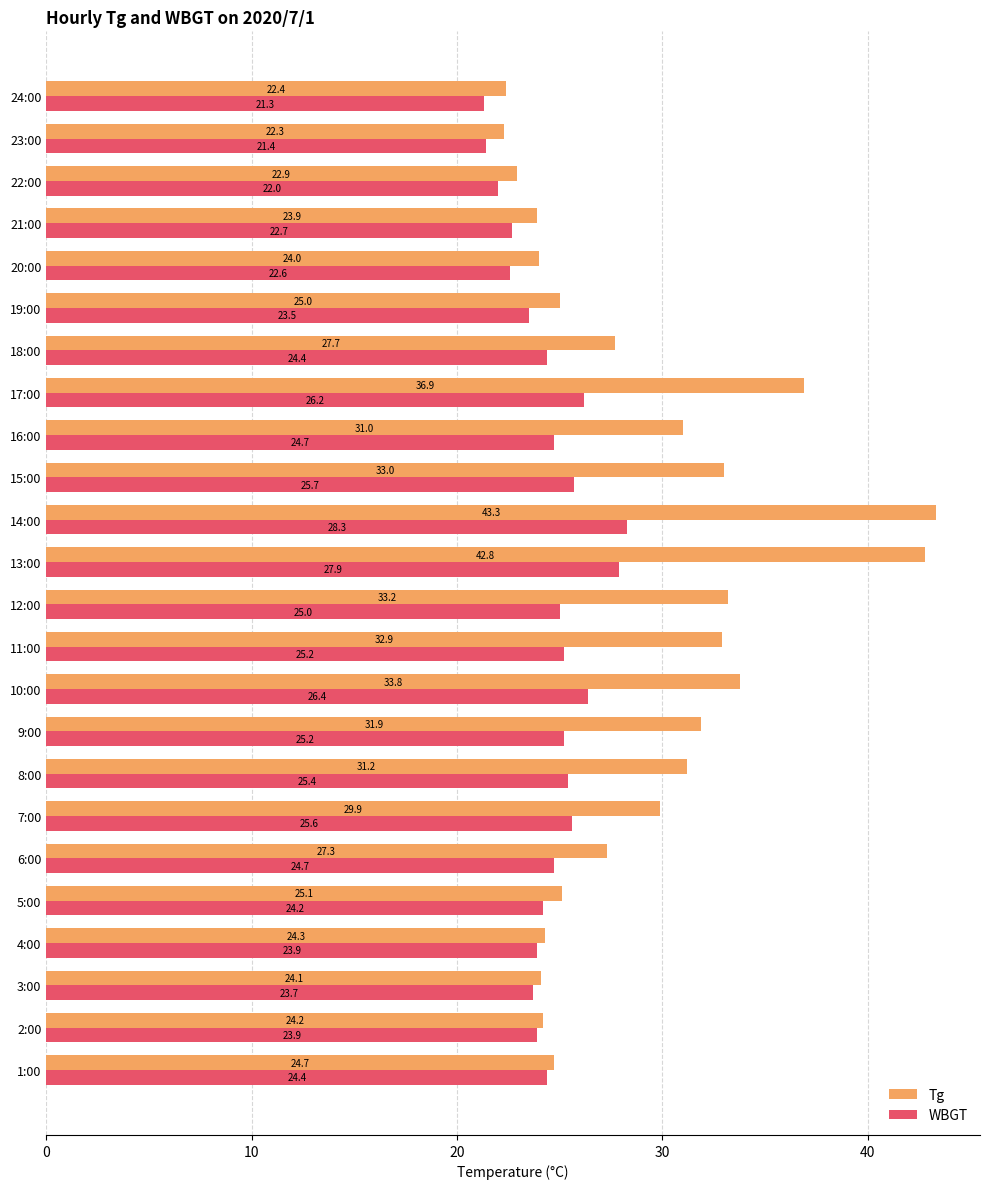

What value does the WBGT series have at 4:00?

23.9